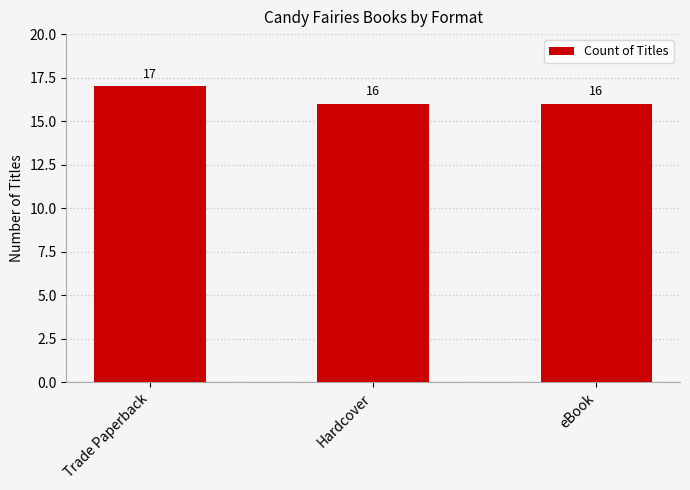

What is the minimum value shown in the chart?

16